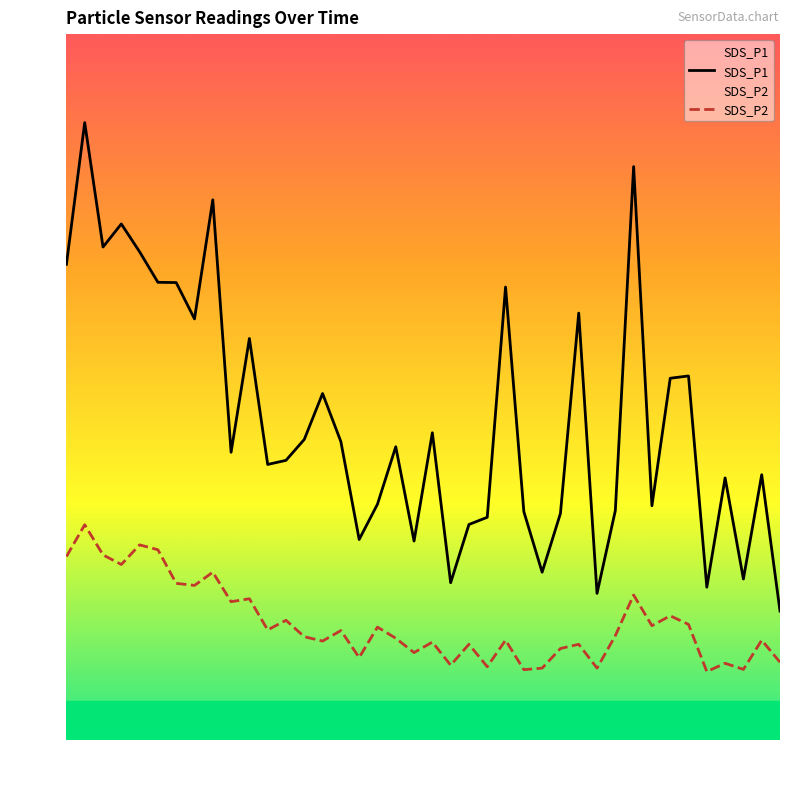

List the series in order of their overall mean, highest first.

SDS_P1, SDS_P2